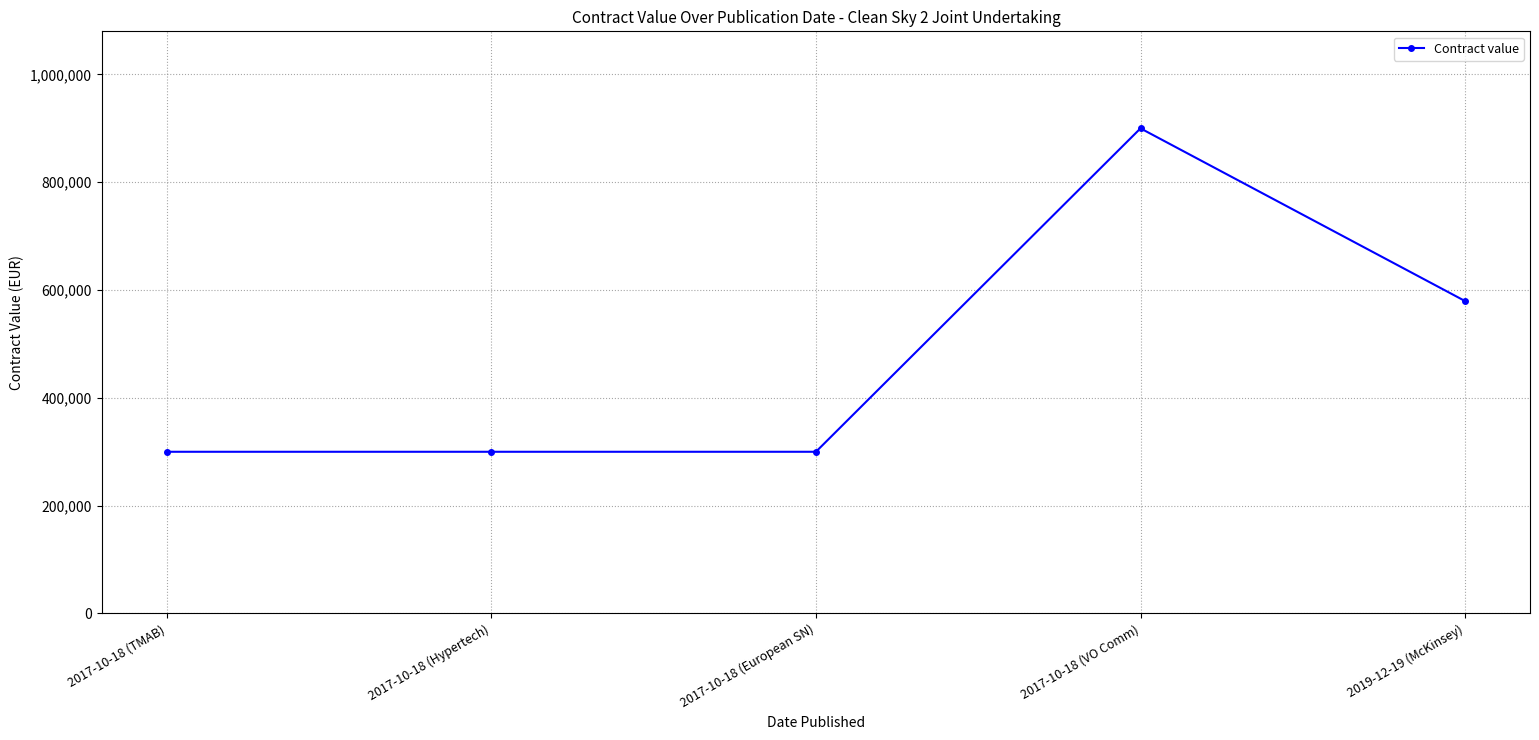

What is the minimum value shown in the chart?

300000